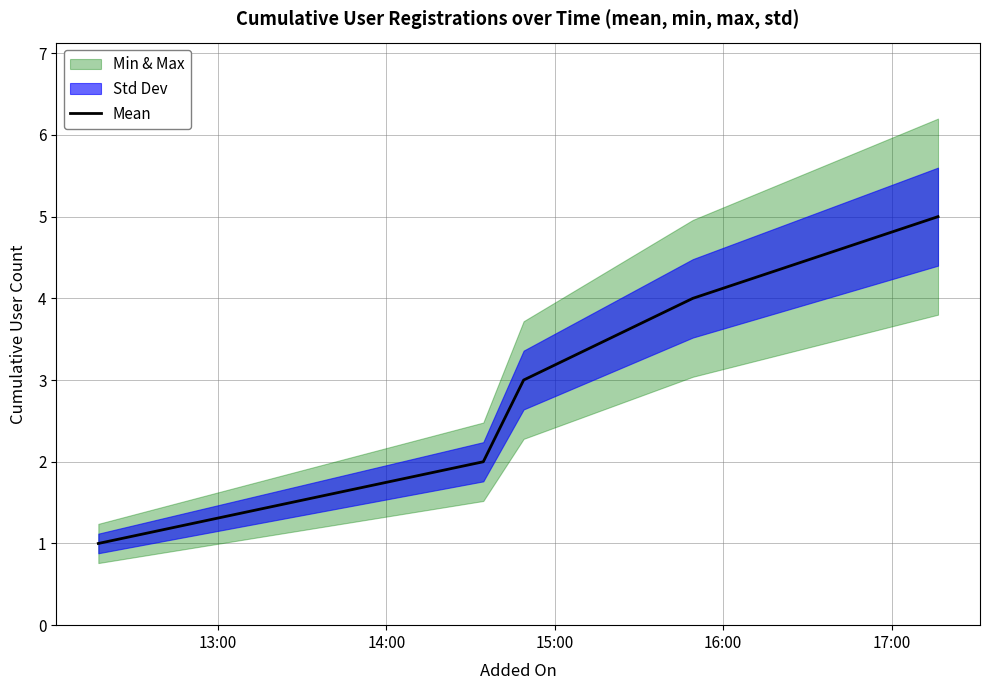

What is the maximum value shown in the chart?

5